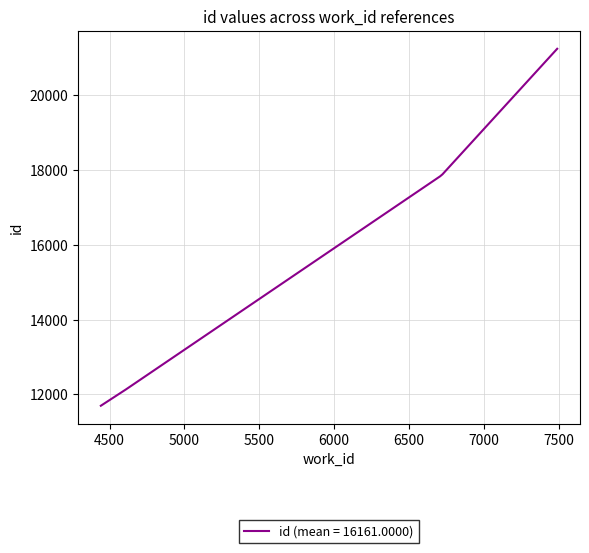

What is the smallest value displayed?

11696